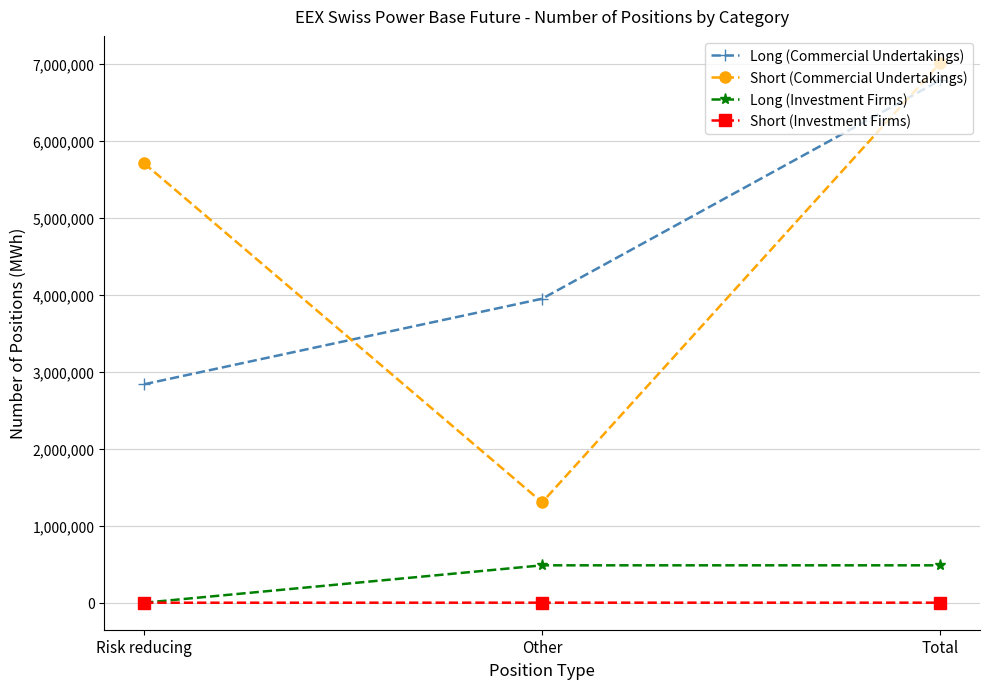

What is the total value across all series at Total?

14296804